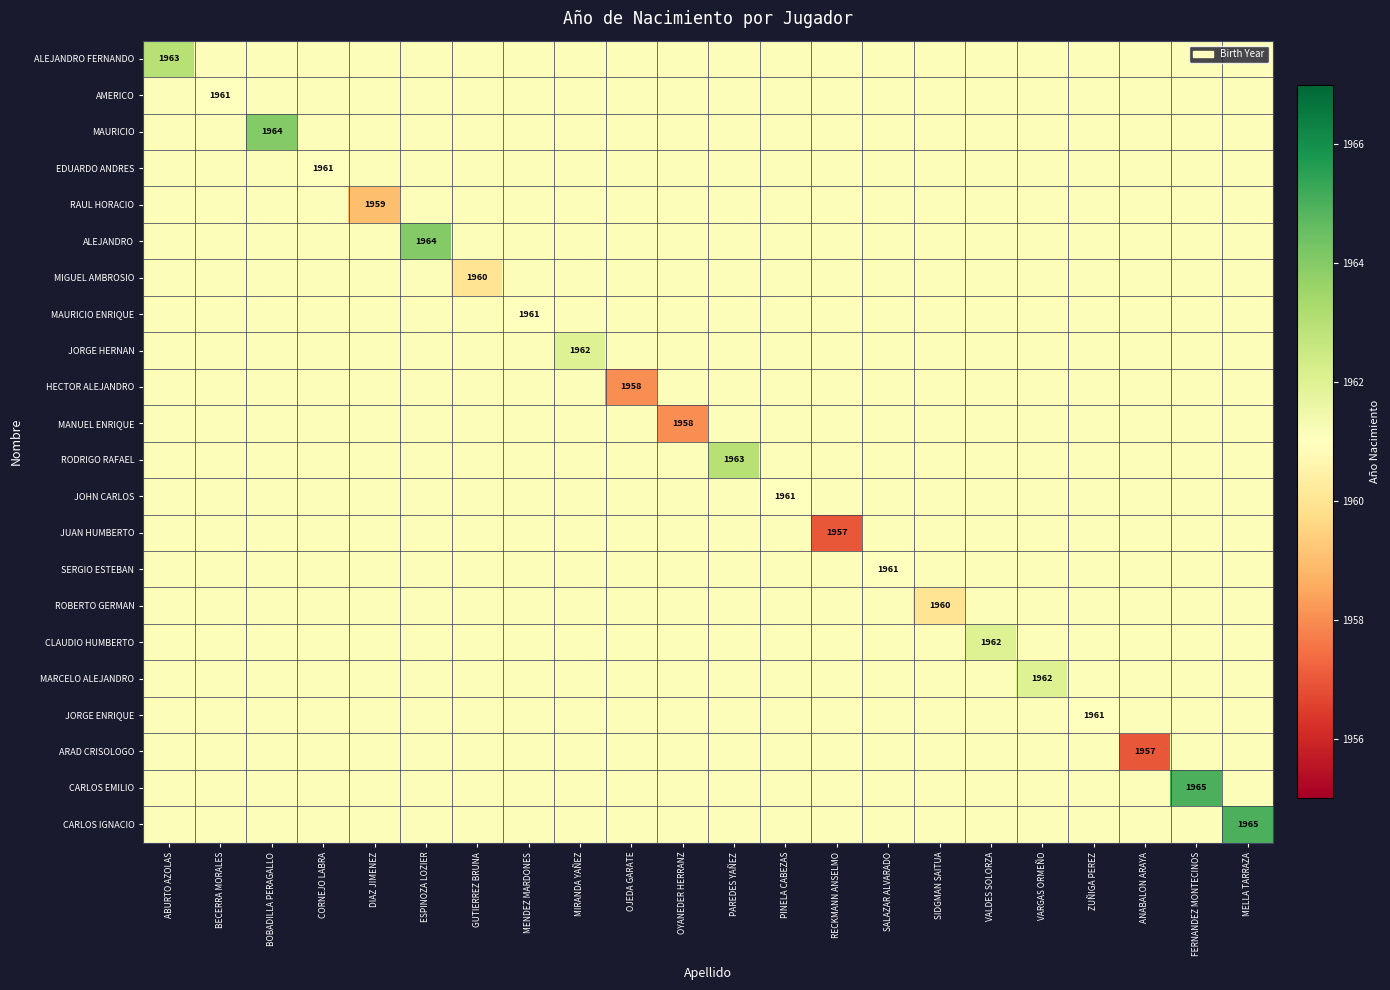

Where is MIGUEL AMBROSIO nearest to the value 1960?

GUTIERREZ BRUNA